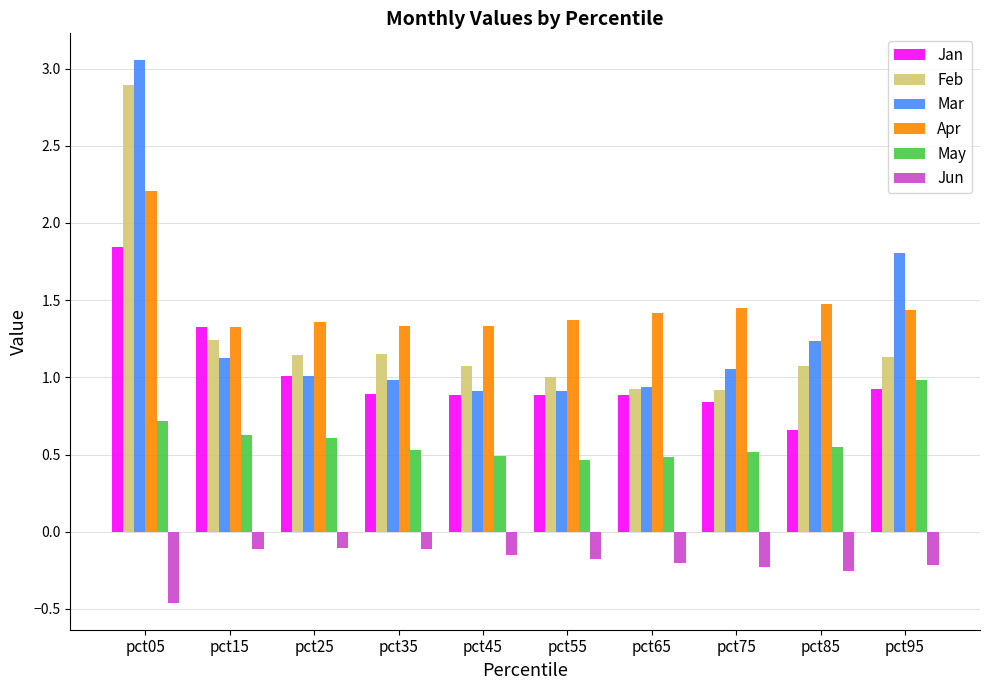

The Jun series shows -0.2 at pct65. True or false?

True